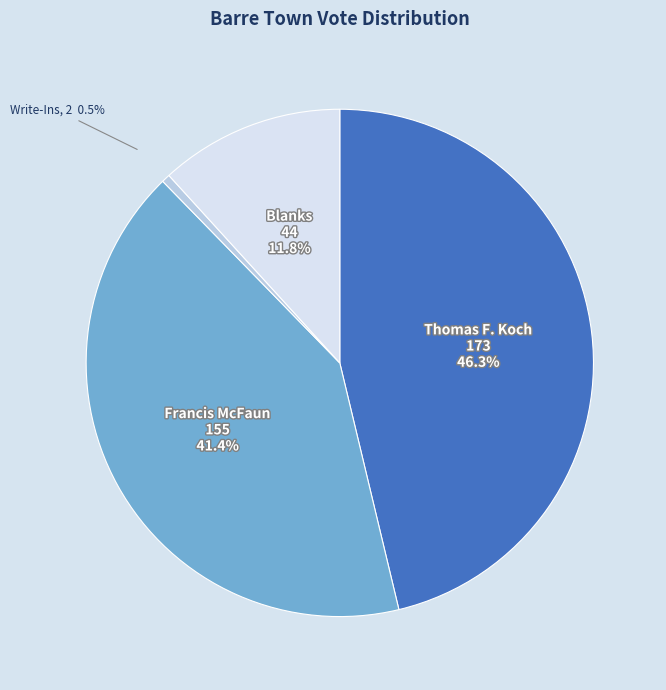

Count the number of slices in the pie.

4